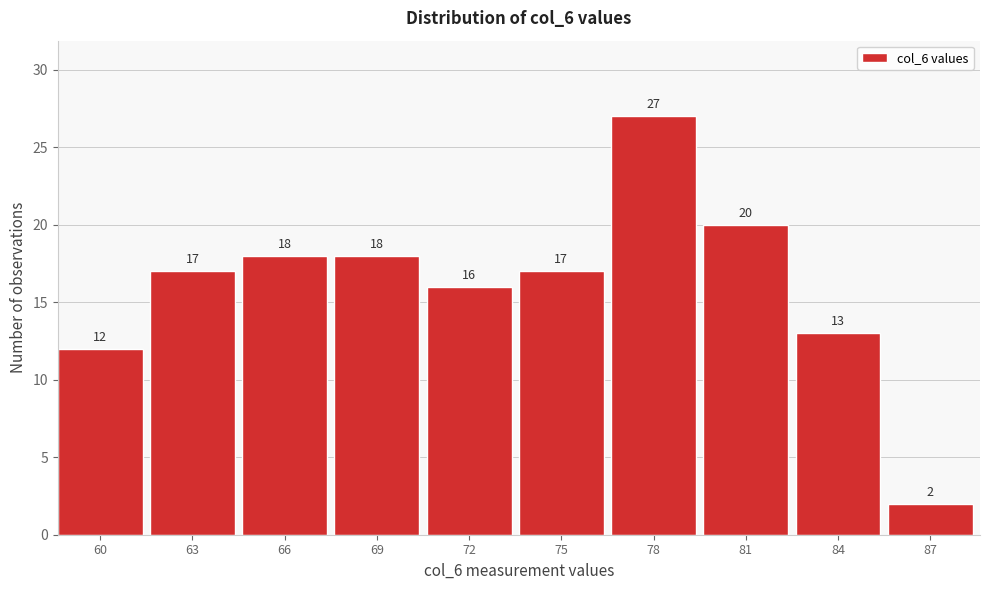

Reading left to right, what are all the values shown in this chart?

60=12	63=17	66=18	69=18	72=16	75=17	78=27	81=20	84=13	87=2